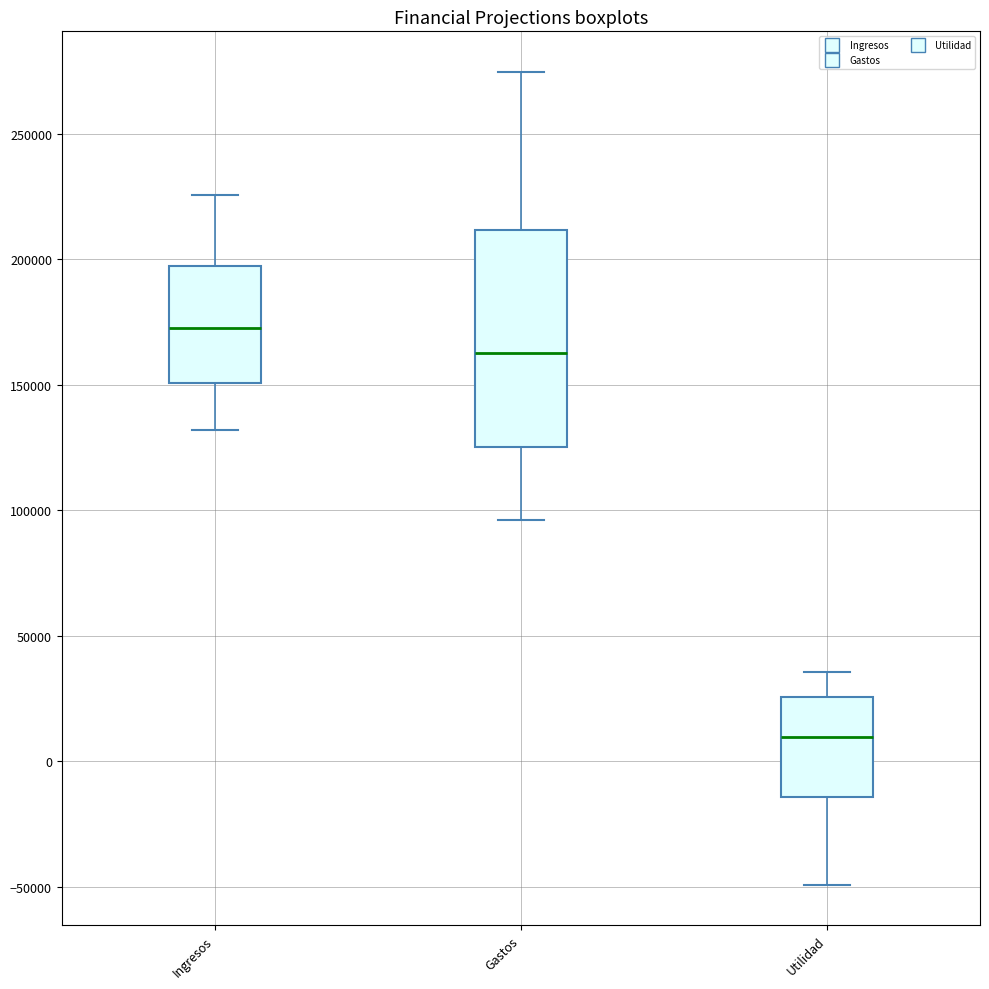

Reading left to right, read every box against the y-axis: the position of its median line, the range the box covers, and the ends of its whiskers. The values are not printed on the chart, so give them approximately, as read against the axis.

Ingresos: median 175000, box 150000 to 195000, whiskers 130000 to 225000
Gastos: median 165000, box 125000 to 210000, whiskers 95000 to 275000
Utilidad: median 10000, box -15000 to 25000, whiskers -50000 to 35000